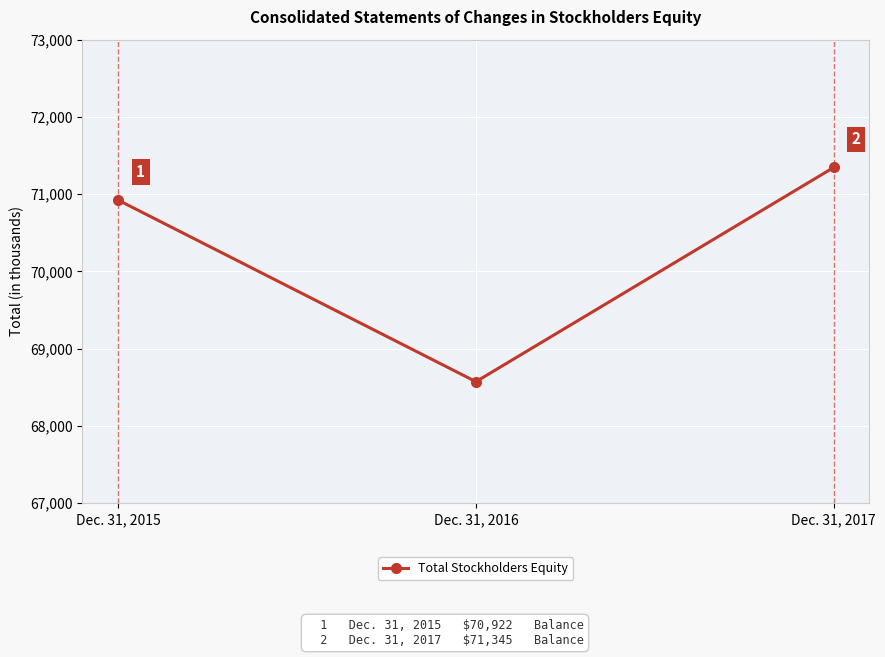

What is the sum of all values?

210839